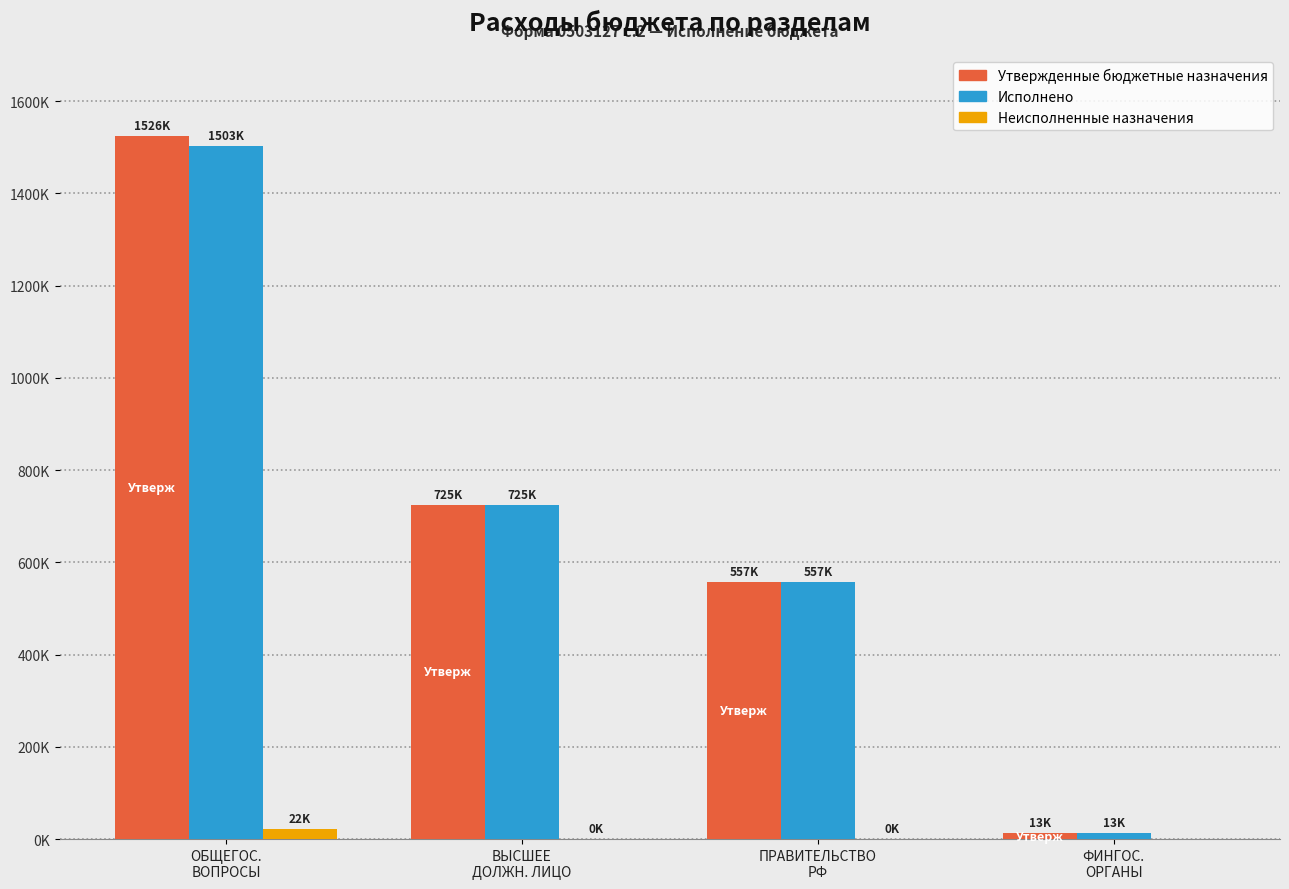

What are all the series names shown in the legend?

Утвержденные бюджетные назначения, Исполнено, Неисполненные назначения